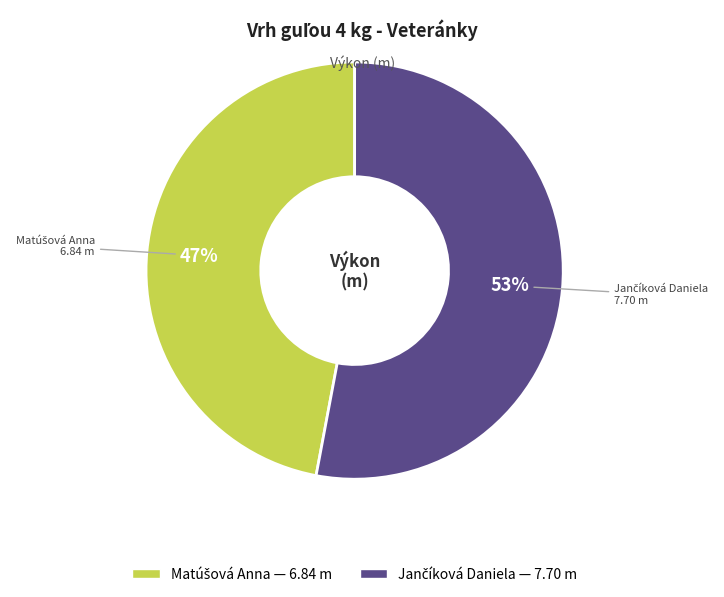

Count the number of slices in the pie.

2